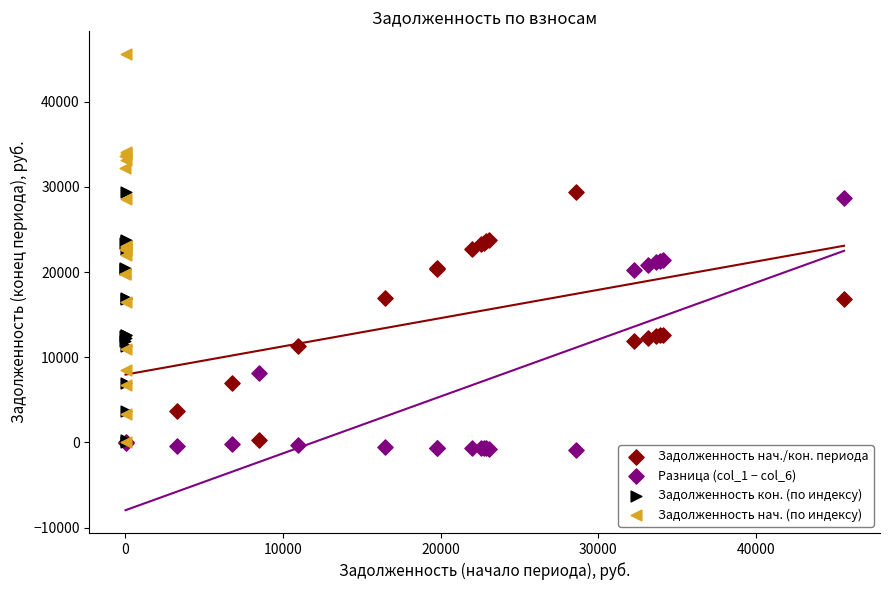

Which series contains the lowest Y value?

Разница (col_1 − col_6)